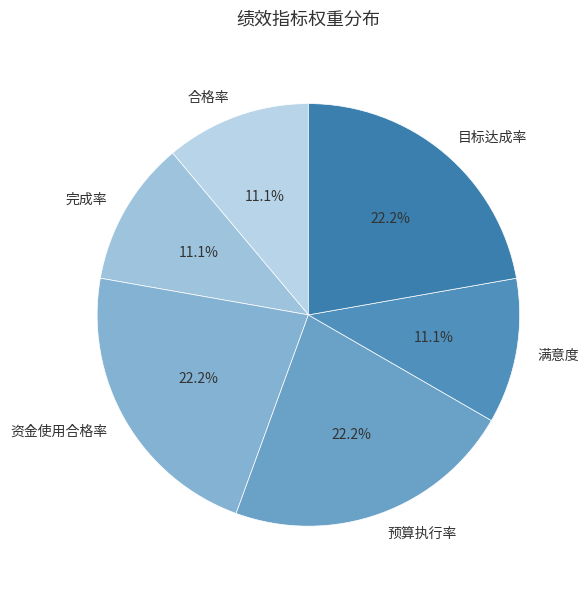

What is the total percentage of 资金使用合格率 and 目标达成率?

44.4%